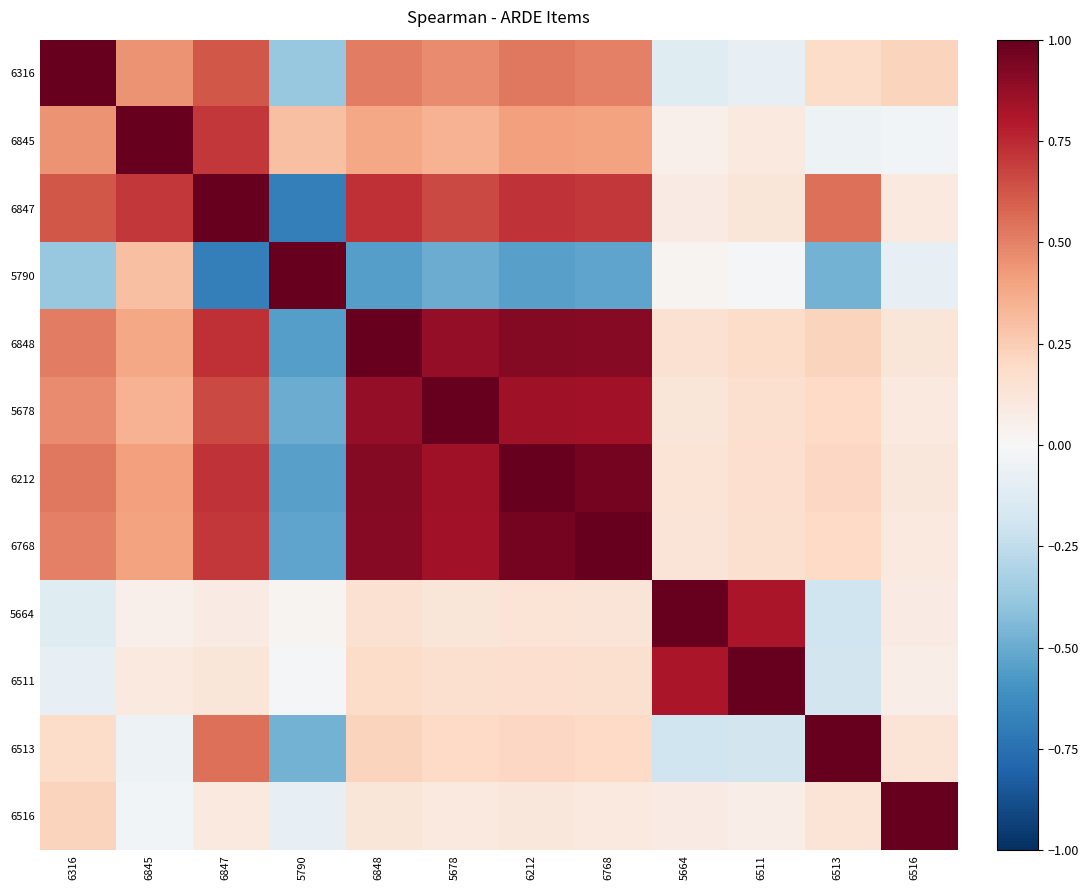

What is the total value across all series at 6316?

3.9